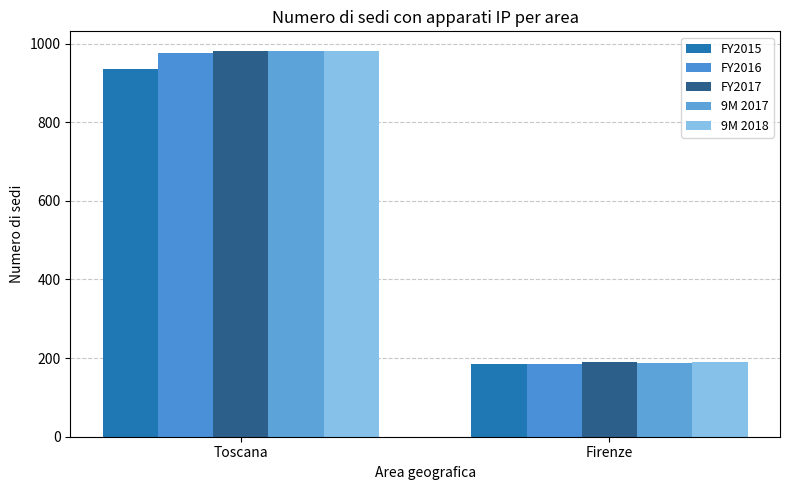

What position from the left is Toscana?

1